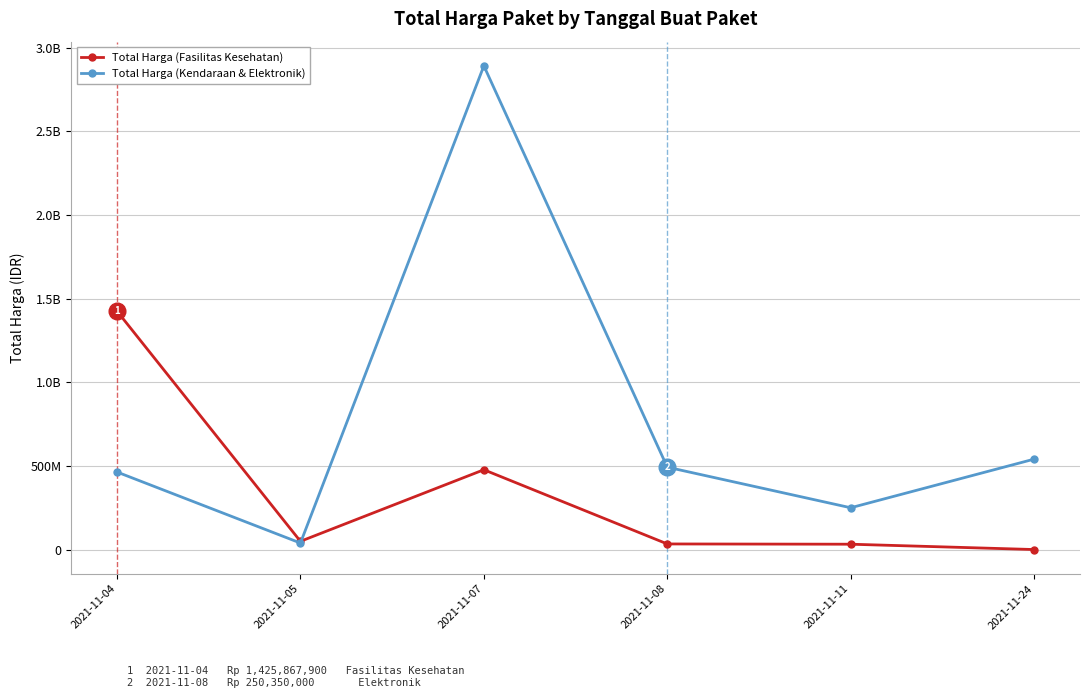

Which category has the highest value in the Total Harga (Kendaraan & Elektronik) series?

2021-11-07